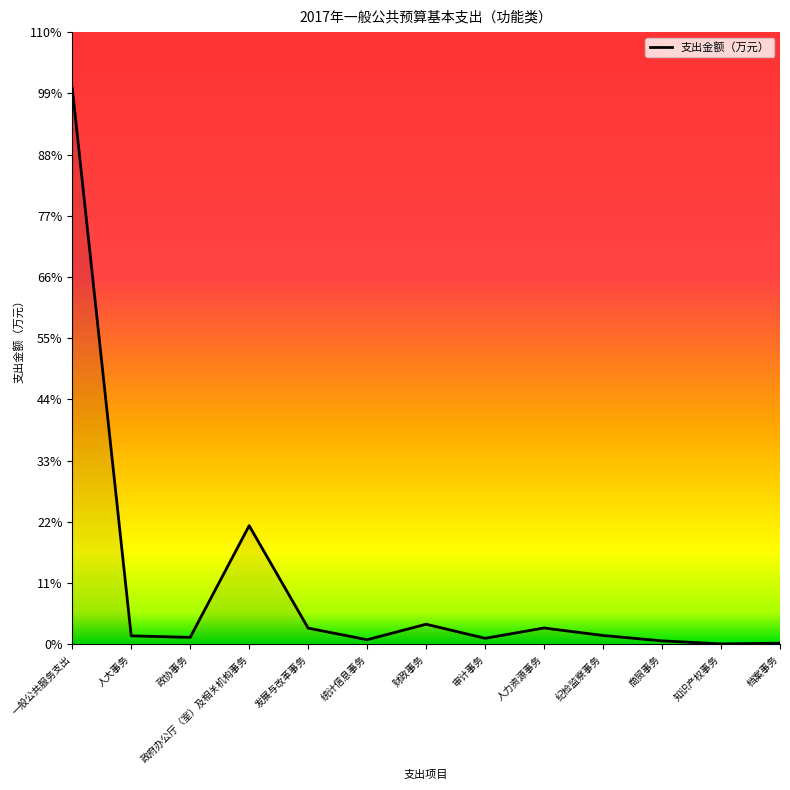

Which category has the highest value across all series?

一般公共服务支出